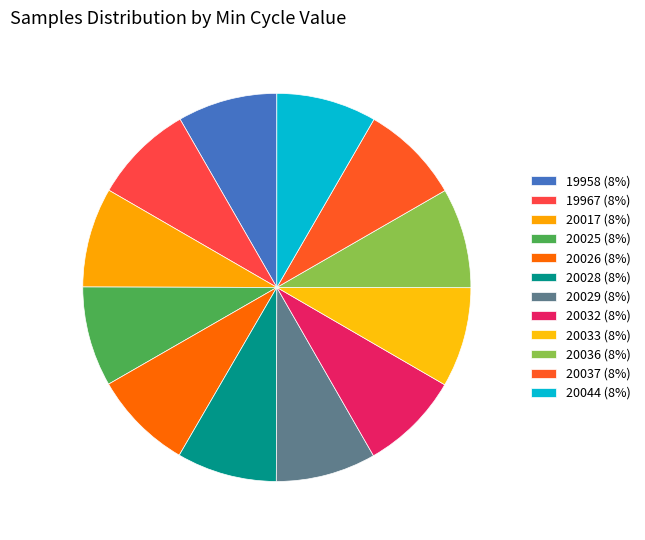

Approximately how many times larger is the value at 19967 compared to 19958?

1.0